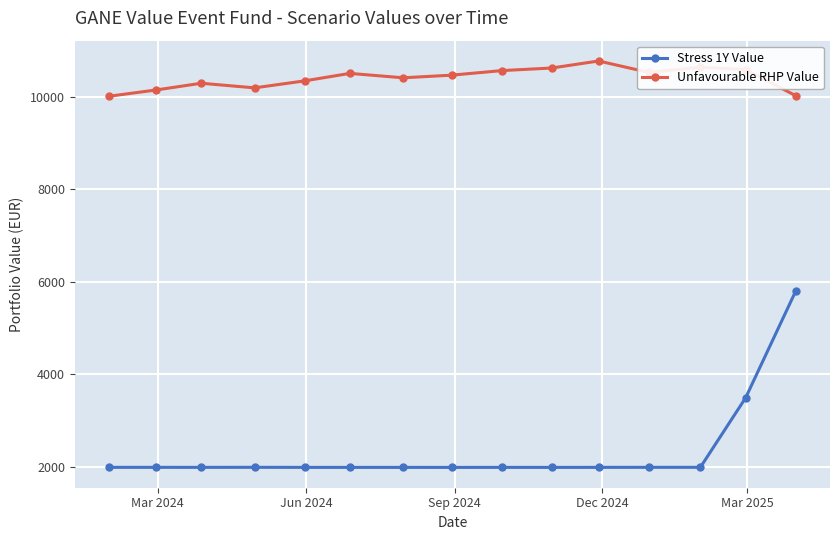

What is the greatest value displayed?

10779.2